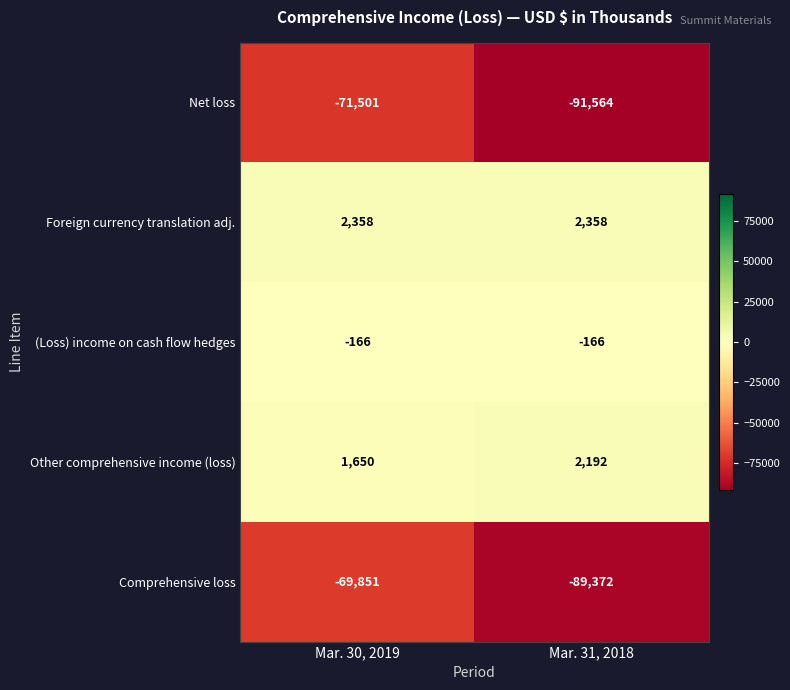

What is the difference between the highest and lowest values at Mar. 31, 2018?

93922